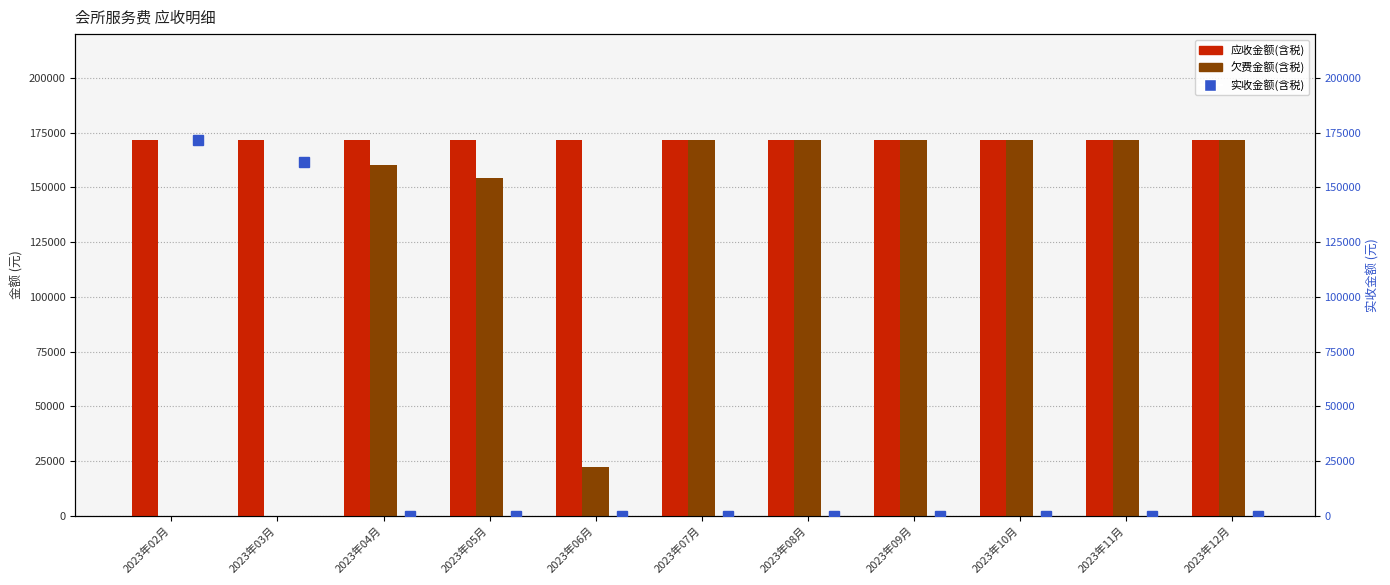

The 应收金额(含税) series shows 171538.2 at 2023年12月. True or false?

True